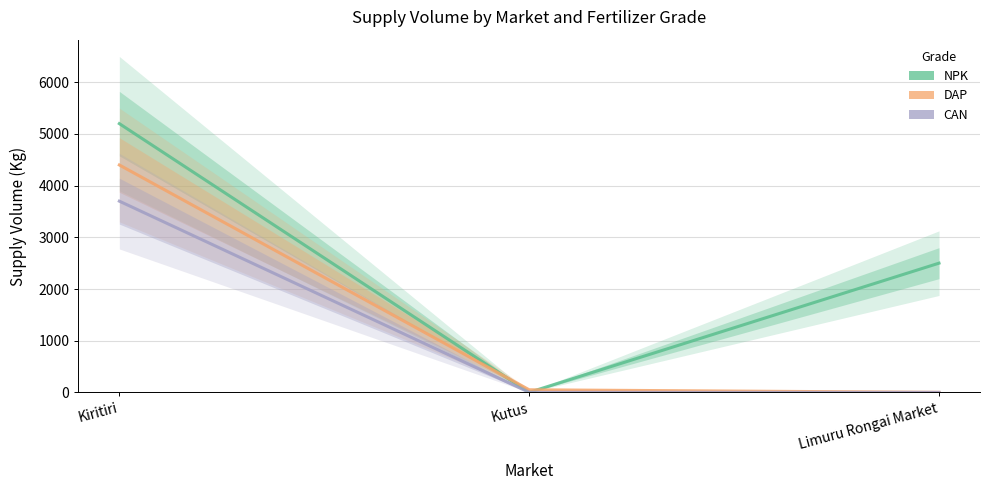

Where does the NPK series first go above 2500?

Kiritiri